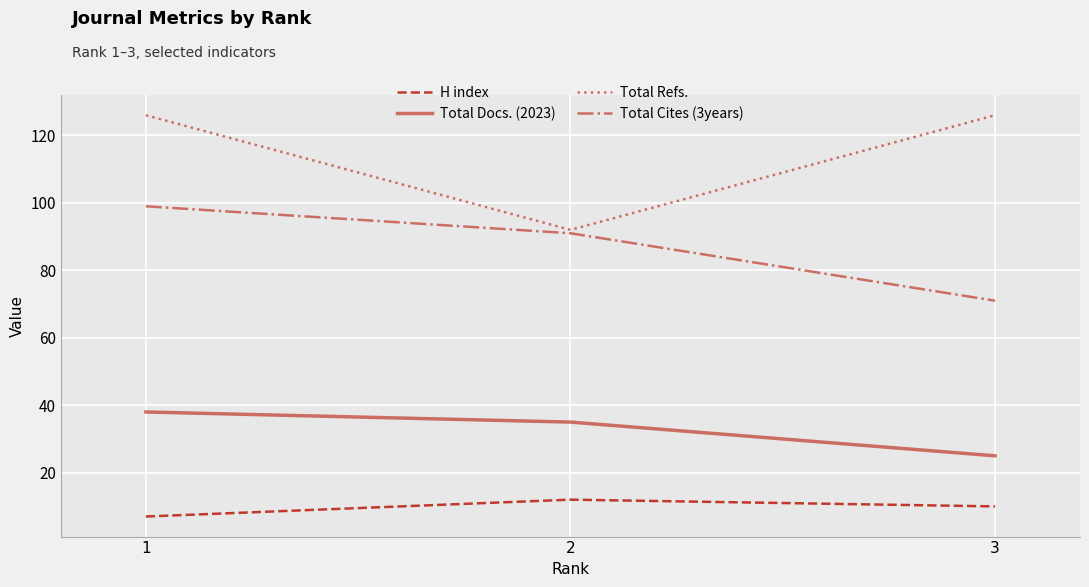

Between 1 and 3, which series saw the biggest shift?

Total Cites (3years)